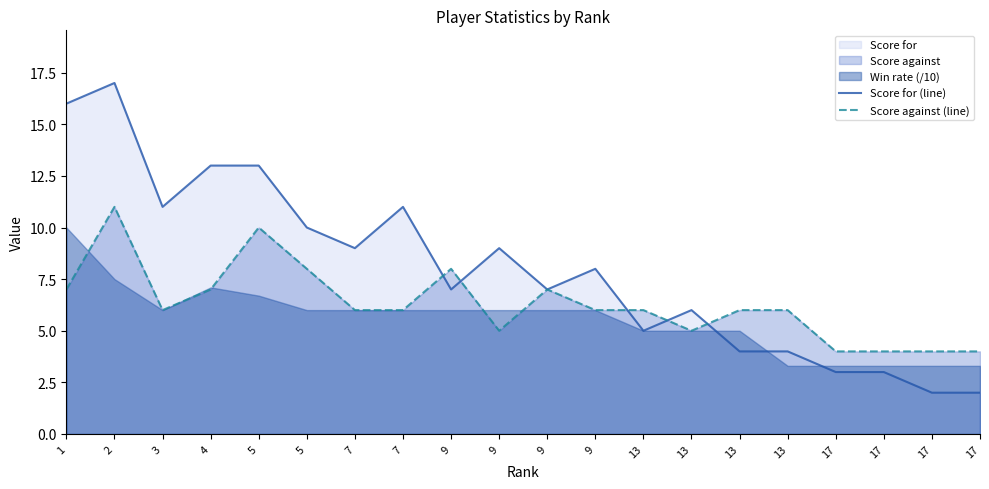

Reading left to right, extract all data points from this chart.

Score for (line): 1=16	2=17	3=11	4=13	5=13	5=10	7=9	7=11	9=7	9=9	9=7	9=8	13=5	13=6	13=4	13=4	17=3	17=3	17=2	17=2
Score against (line): 1=7	2=11	3=6	4=7	5=10	5=8	7=6	7=6	9=8	9=5	9=7	9=6	13=6	13=5	13=6	13=6	17=4	17=4	17=4	17=4